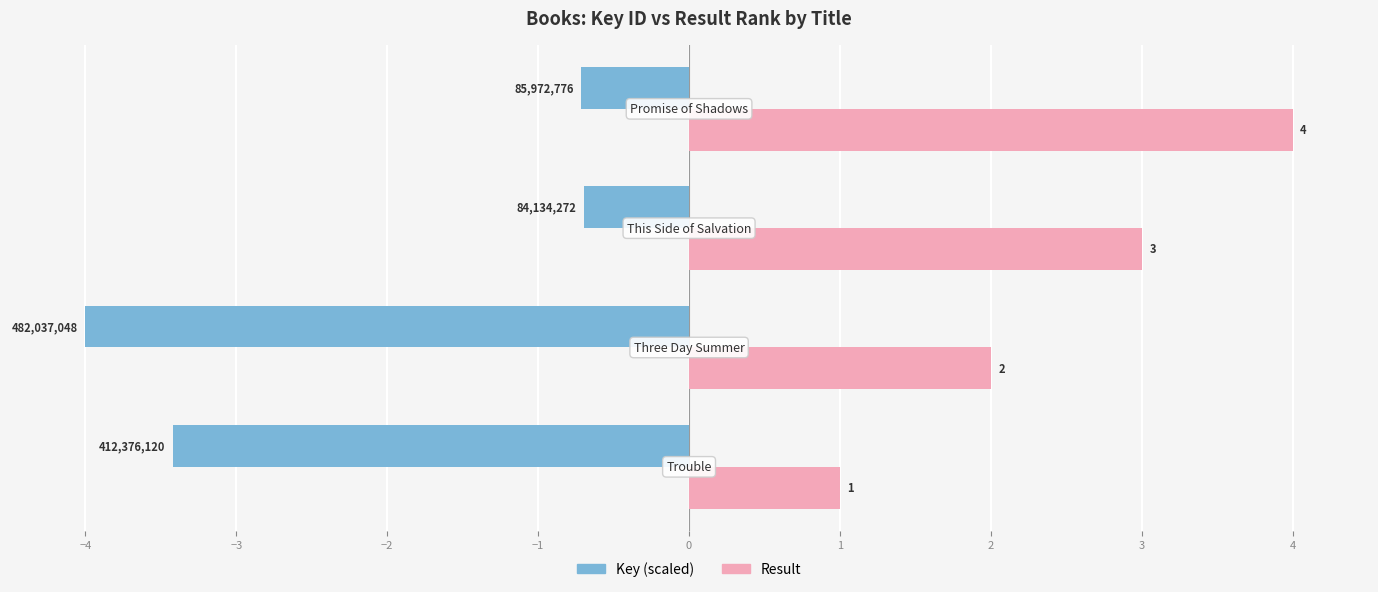

List the series in order of their peak value, lowest first.

Key (scaled), Result